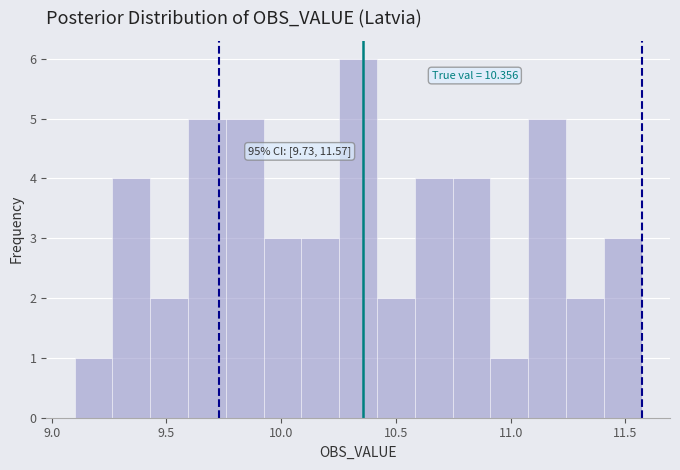

Read against the x-axis, roughly where is the centre of the tallest bar?

10.35